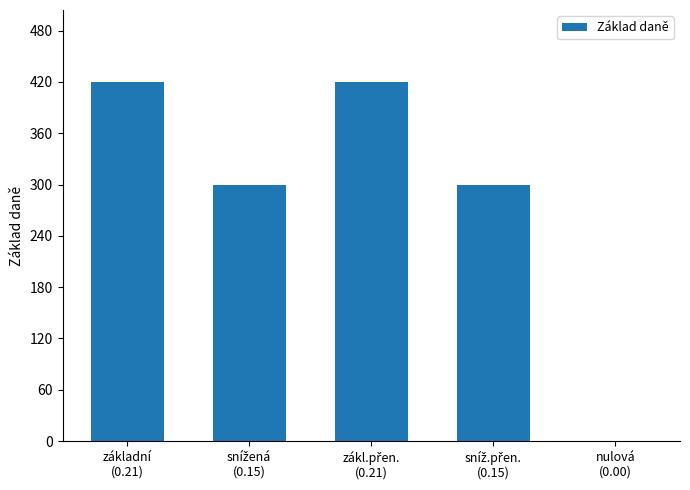

Which has a higher value, nulová
(0.00) or základní
(0.21)?

základní
(0.21)